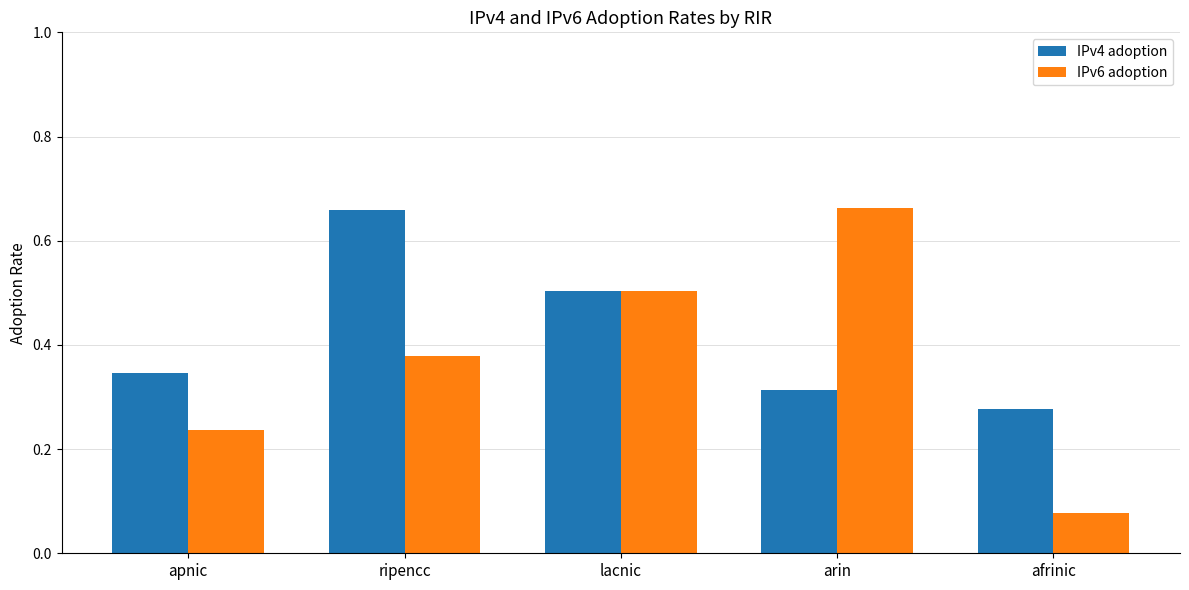

At how many categories does at least one series exceed 0?

5